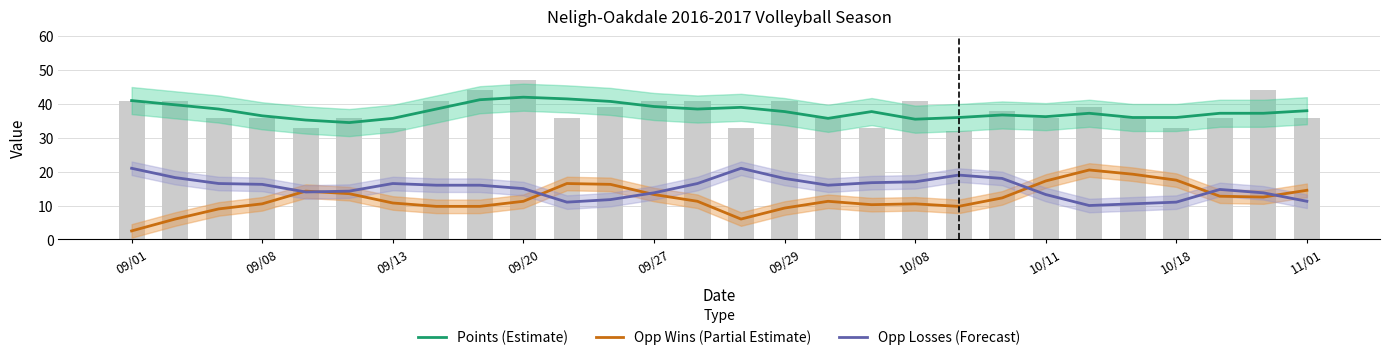

What is the minimum value for Opp Losses (Forecast)?

10.0